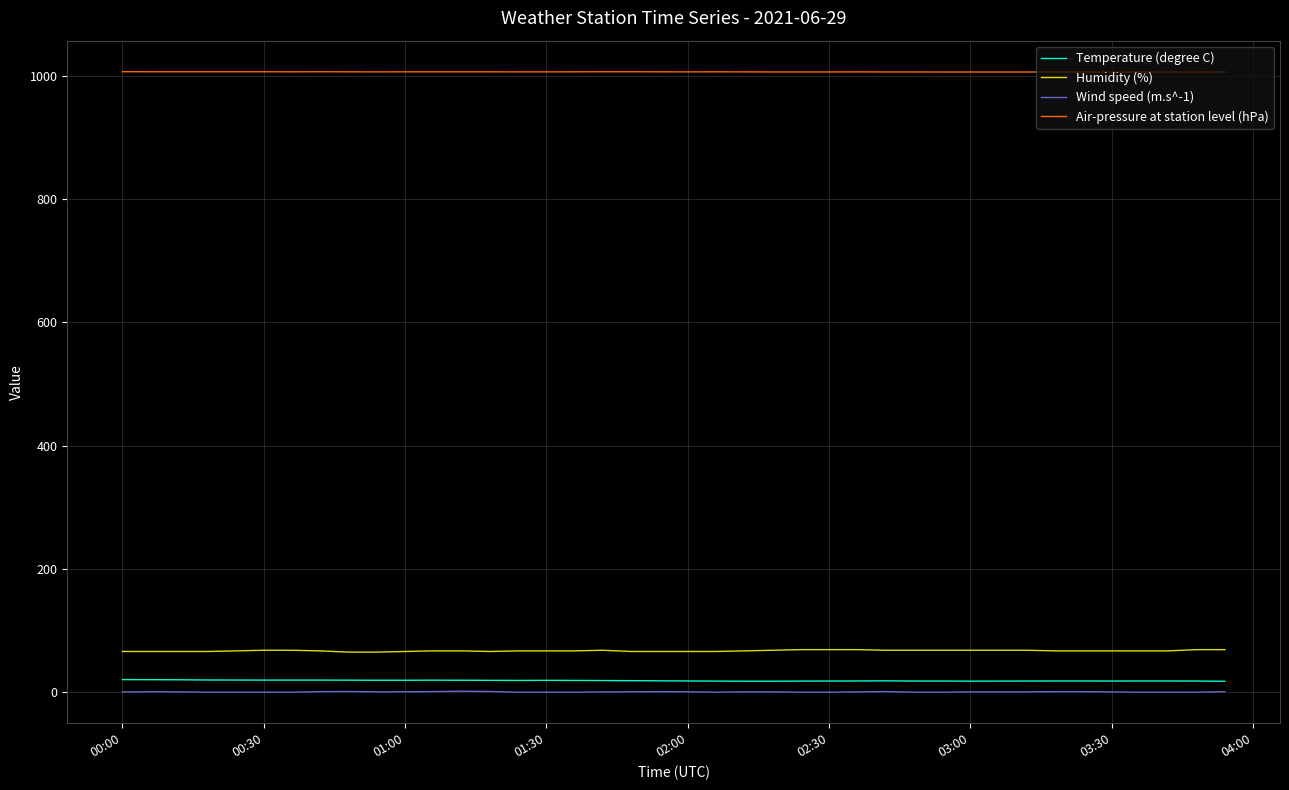

True or false: Temperature (degree C) and Air-pressure at station level (hPa) intersect in this chart.

False